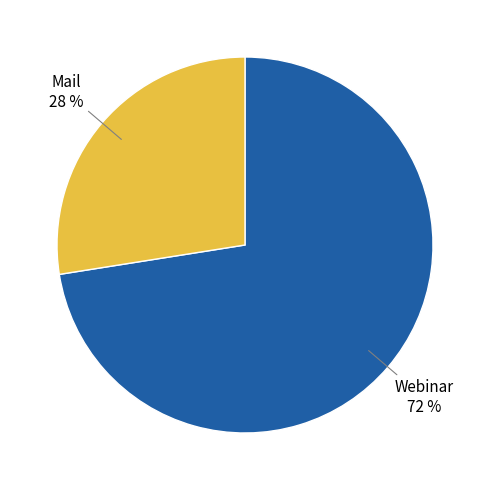

Is there a majority slice in this chart?

Yes